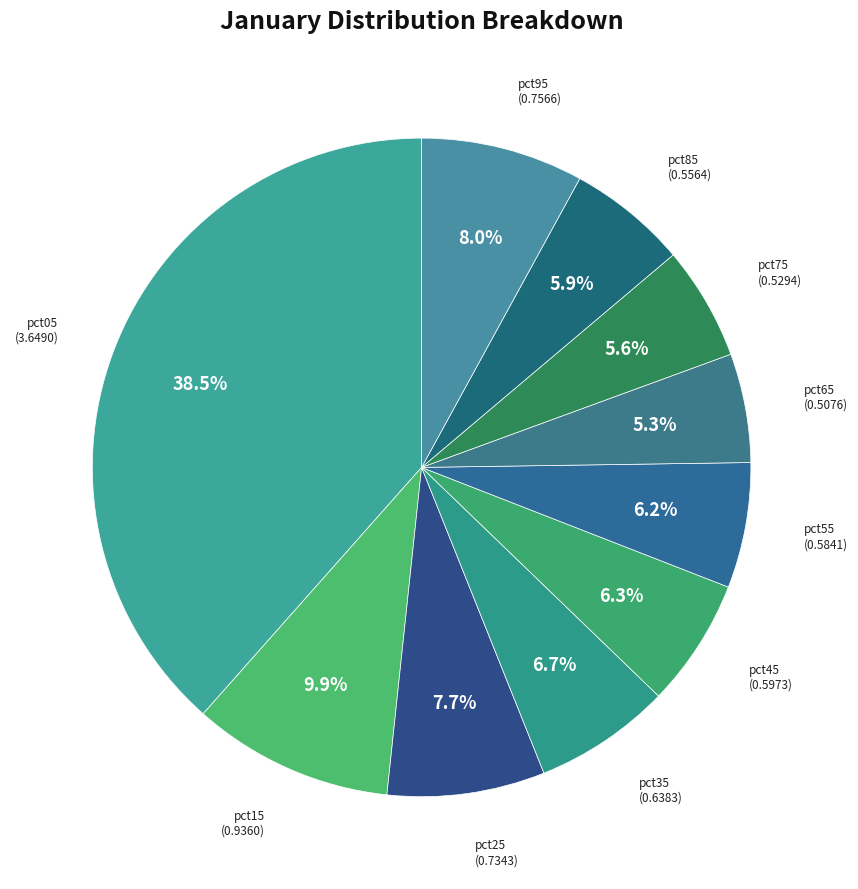

To the nearest percent, what percentage of the pie is pct75?

6%